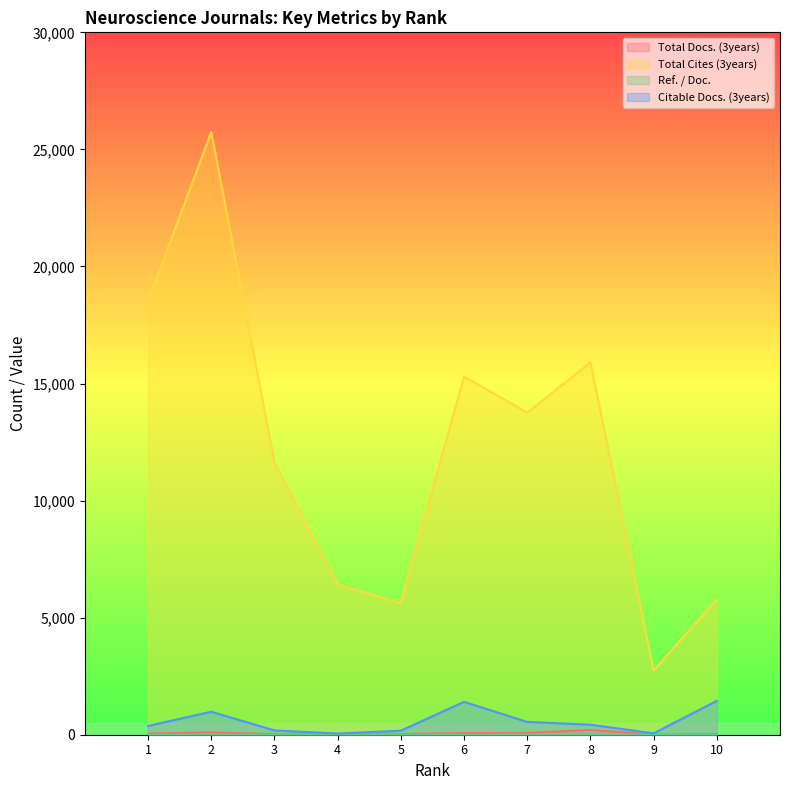

Reading left to right, extract all data points from this chart.

Total Docs. (3years): 1=49.9	2=101.2	3=23.5	4=12.7	5=26.9	6=71.3	7=80.2	8=202.4	9=6.9	10=25.3
Total Cites (3years): 1=18520.0	2=25741.0	3=11622.0	4=6416.0	5=5616.0	6=15303.0	7=13757.0	8=15900.0	9=2739.0	10=5775.0
Ref. / Doc.: 1=0.3	2=0.4	3=0.2	4=0.1	5=0.0	6=0.3	7=0.1	8=0.4	9=0.1	10=0.3
Citable Docs. (3years): 1=374.5	2=981.2	3=183.2	4=50.5	5=172.0	6=1404.0	7=545.2	8=428.0	9=58.8	10=1443.8